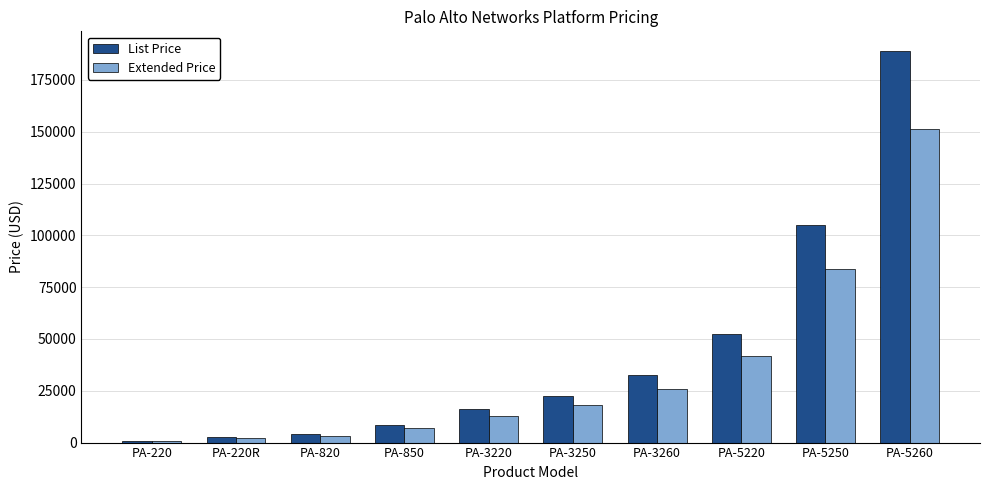

True or false: List Price has a value of 183104.8 at PA-5250.

False